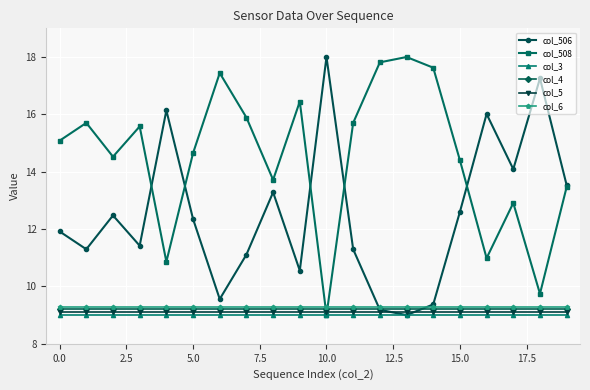

What is the value of the col_3 point at the 17th from the left?

9.0